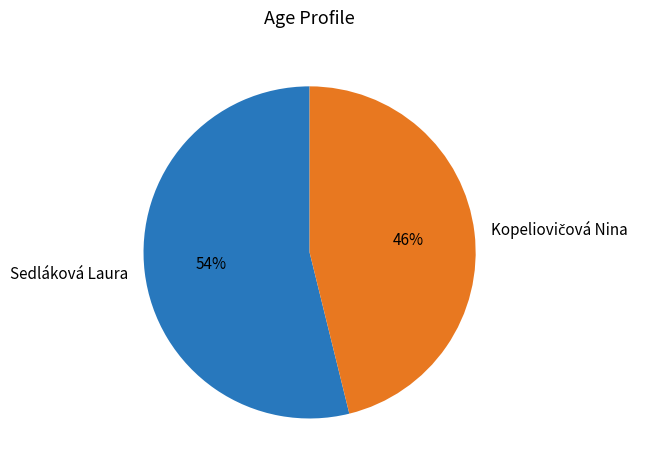

To the nearest percent, what is the average slice percentage?

50%